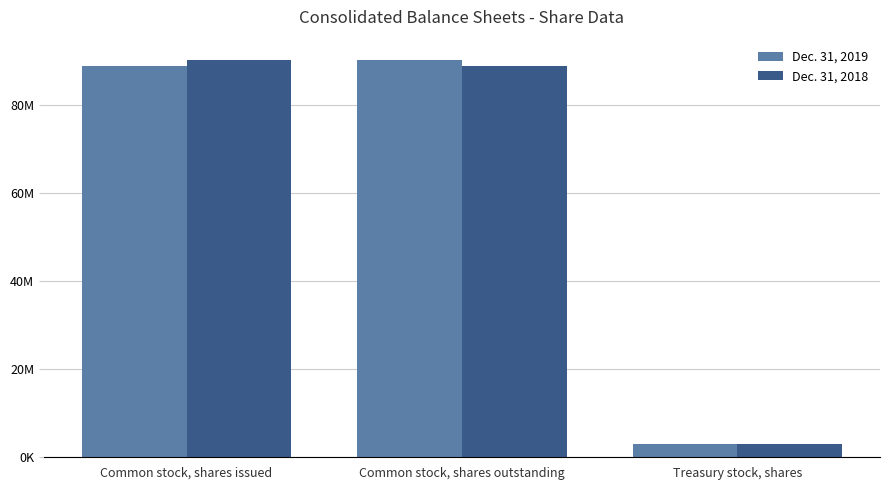

What is the greatest value displayed?

90436000